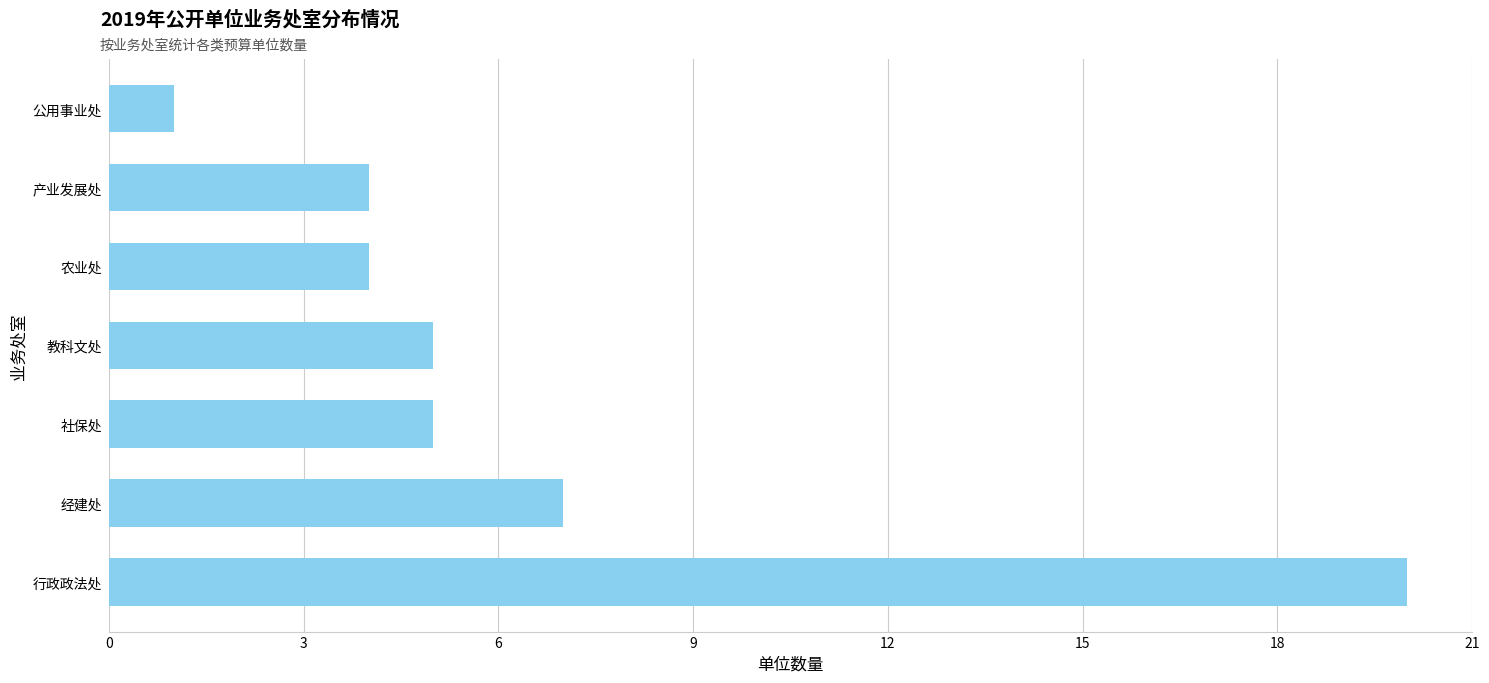

Count the number of data series in this chart.

1